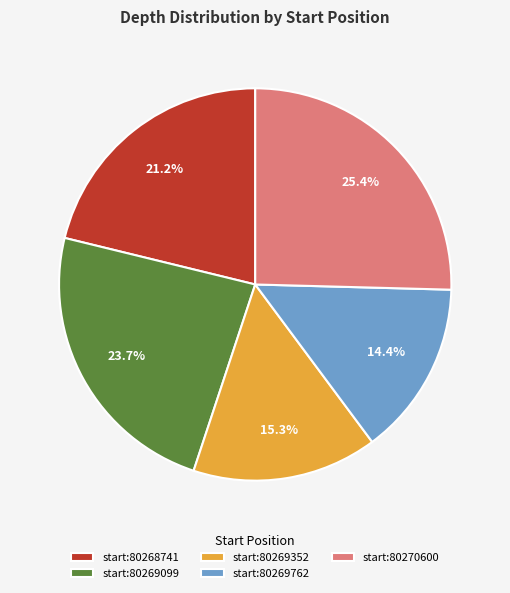

Which slice is the largest?

start:80270600